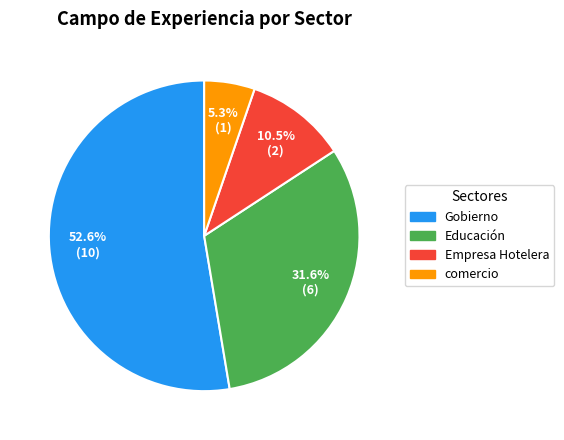

What is the total percentage of comercio and Empresa Hotelera?

15.8%